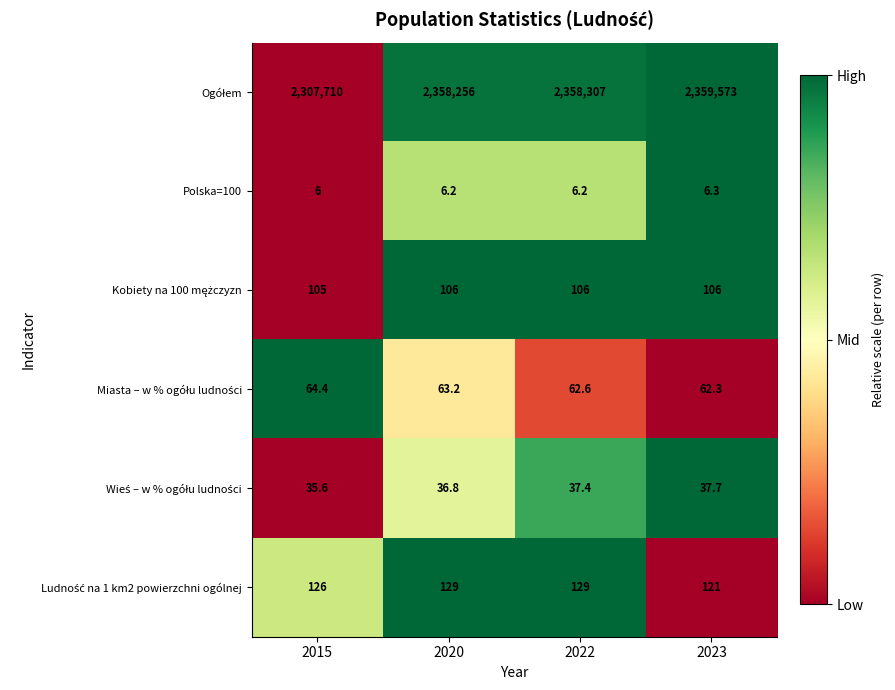

What is the average value of the Polska=100 series?

6.2